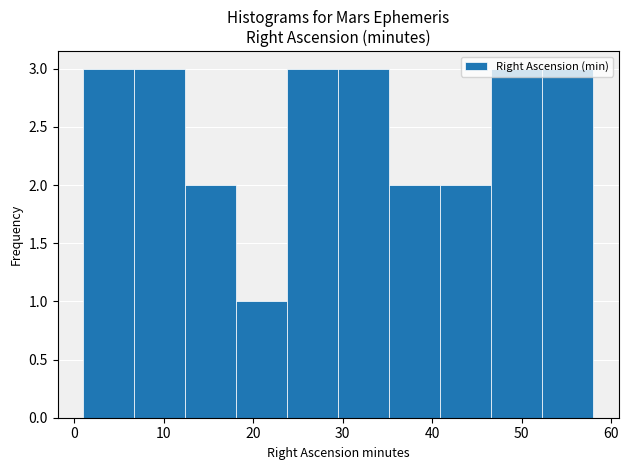

Reading left to right, transcribe this chart: for each bar, give the range it covers on the x-axis and its height. Neither the bar edges nor the heights are printed on the chart, so give them approximately, as read against the axes.

1.0 to 6.7: 3
6.7 to 12.4: 3
12.4 to 18.1: 2
18.1 to 23.8: 1
23.8 to 29.5: 3
29.5 to 35.2: 3
35.2 to 40.9: 2
40.9 to 46.6: 2
46.6 to 52.3: 3
52.3 to 58.0: 3